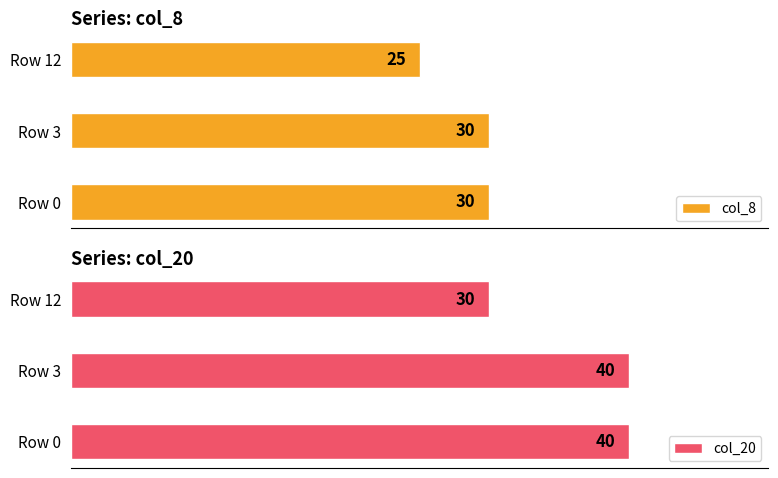

True or false: col_20 has a value of 30 at 12.

True